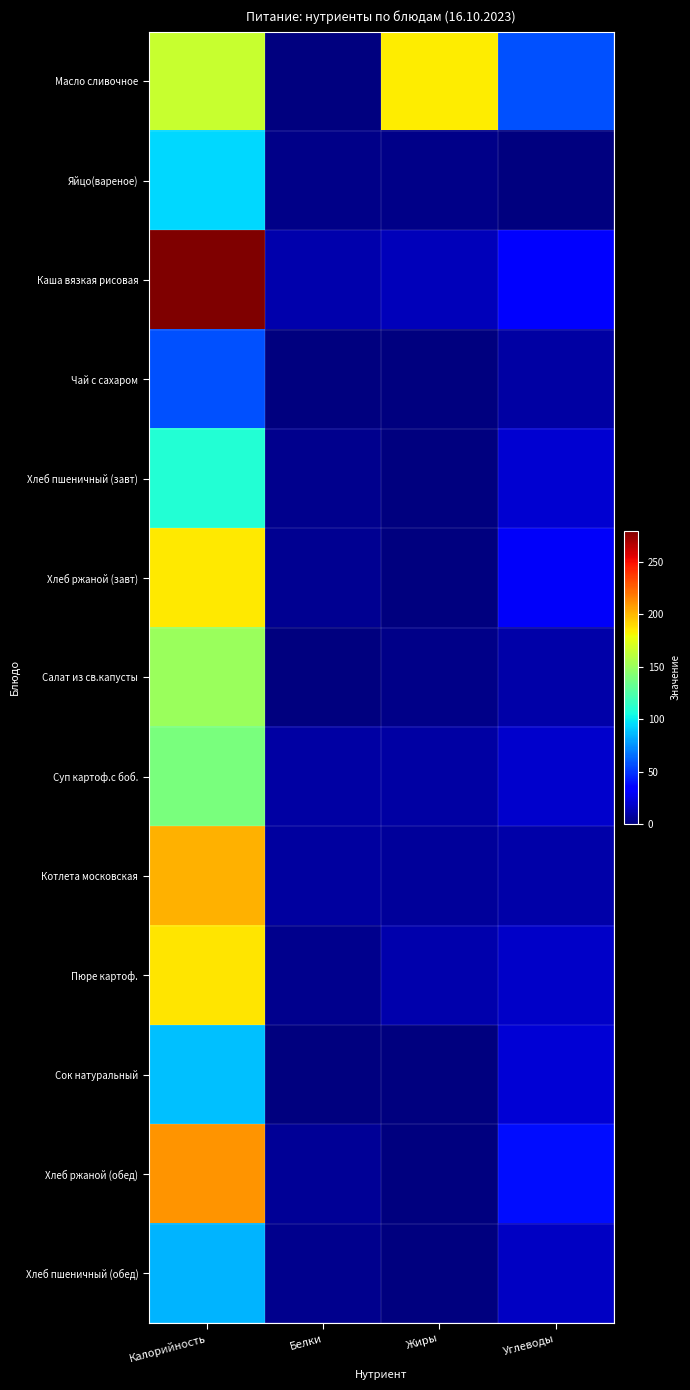

Which series has the widest spread of values?

Каша вязкая рисовая